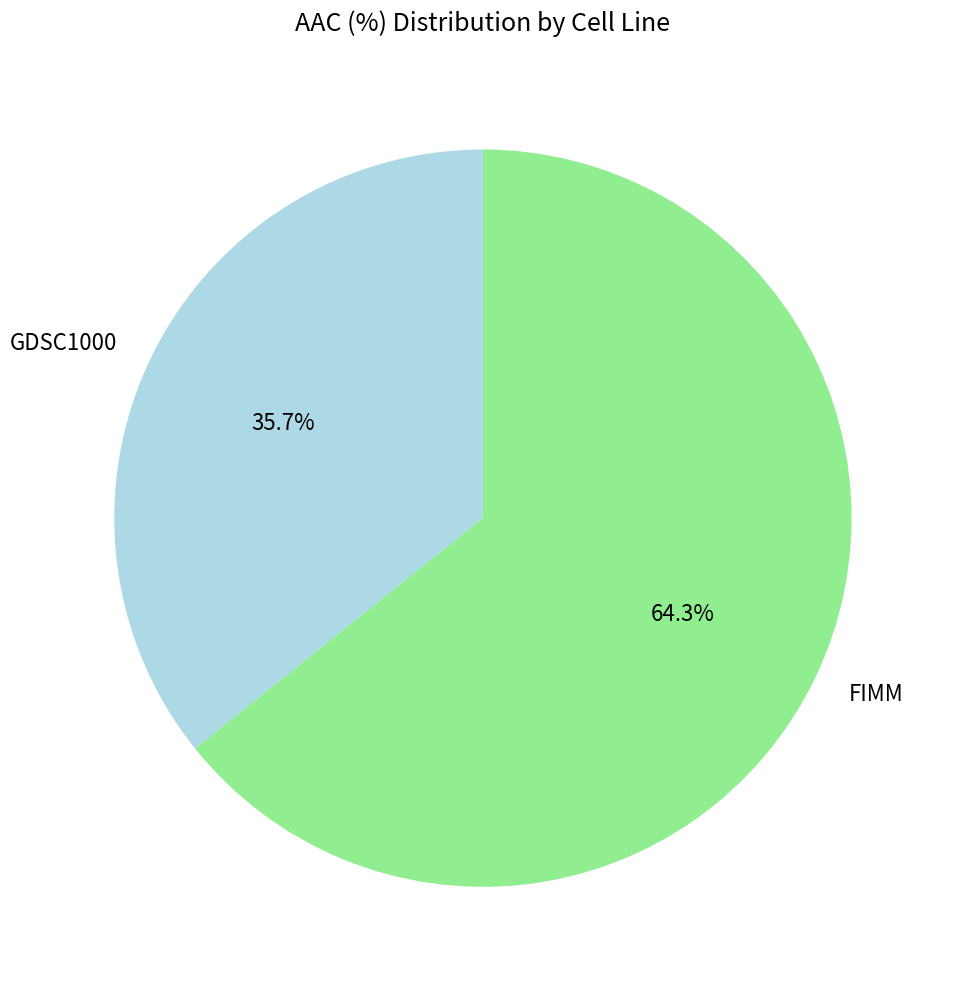

Count the number of slices in the pie.

2